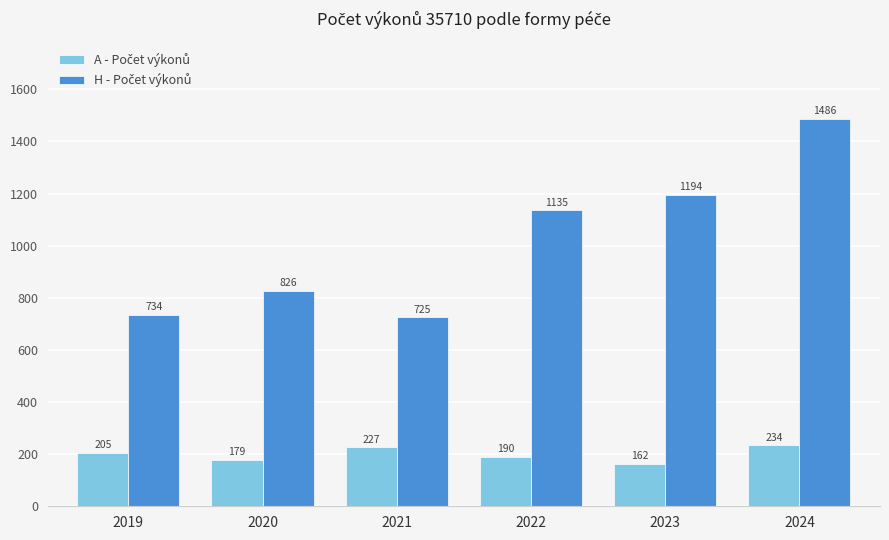

How many bars are there in total?

12